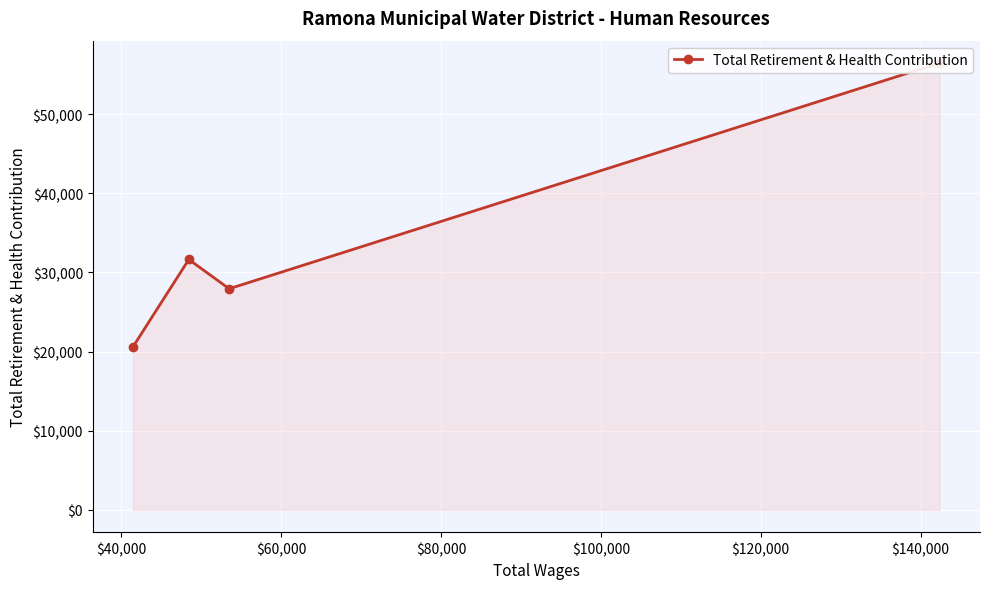

The chart shows a value of 6953 at $80,000. True or false?

False